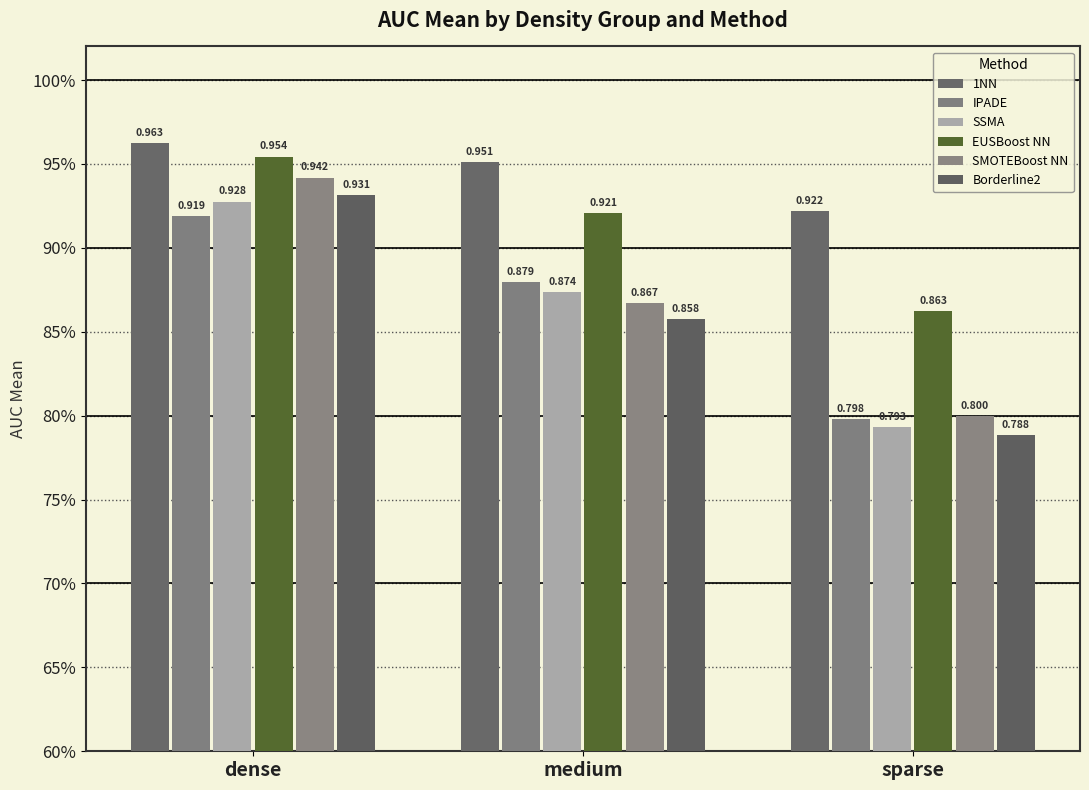

Does the chart contain any negative values?

No